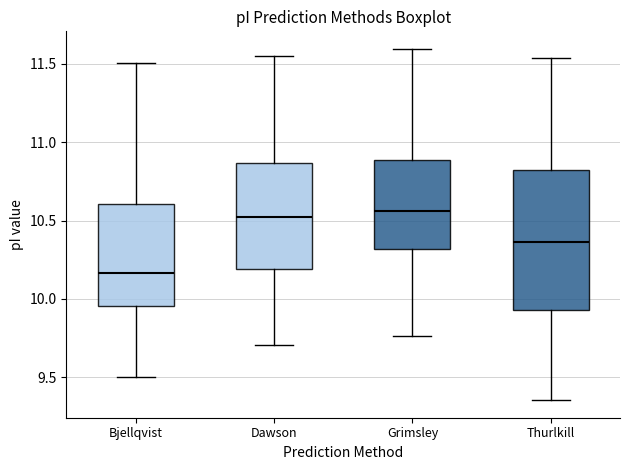

Reading left to right, read every box against the y-axis: the position of its median line, the range the box covers, and the ends of its whiskers. The values are not printed on the chart, so give them approximately, as read against the axis.

Bjellqvist: median 10.15, box 9.95 to 10.60, whiskers 9.50 to 11.50
Dawson: median 10.55, box 10.20 to 10.85, whiskers 9.70 to 11.55
Grimsley: median 10.55, box 10.30 to 10.90, whiskers 9.75 to 11.60
Thurlkill: median 10.35, box 9.95 to 10.80, whiskers 9.35 to 11.55